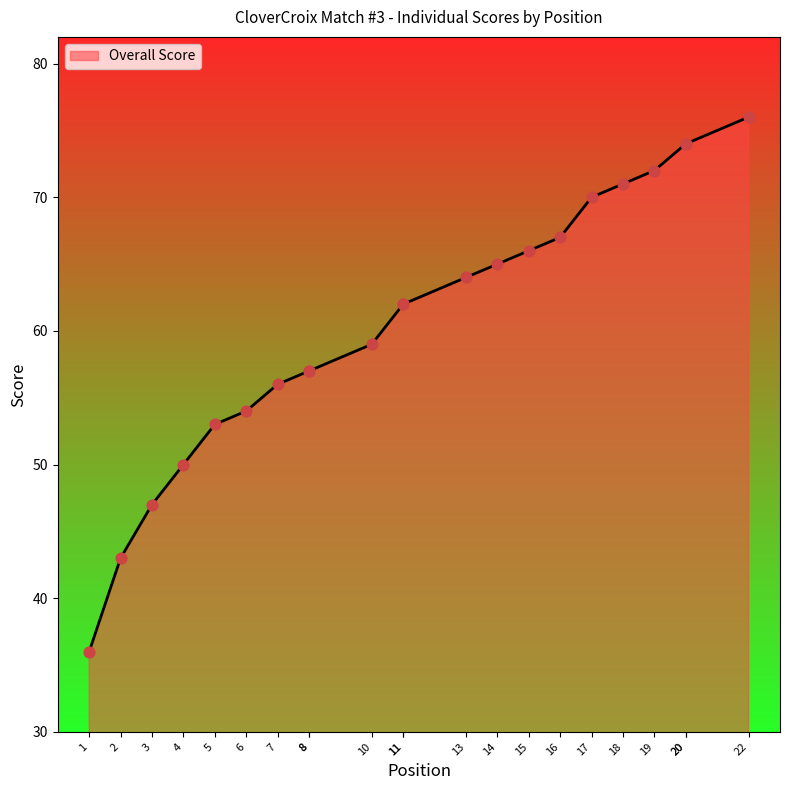

What is the ratio of the value at 5 to the value at 13?

0.8